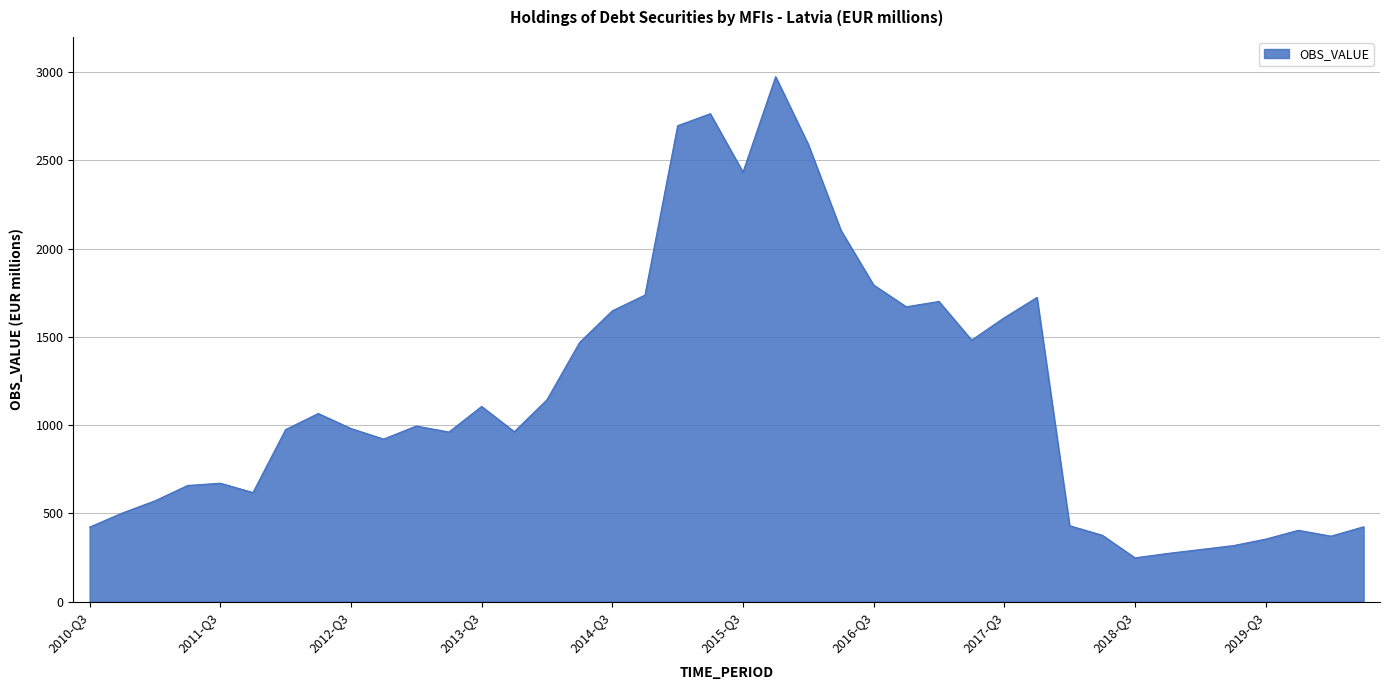

What is the difference between the maximum and minimum values?

2727